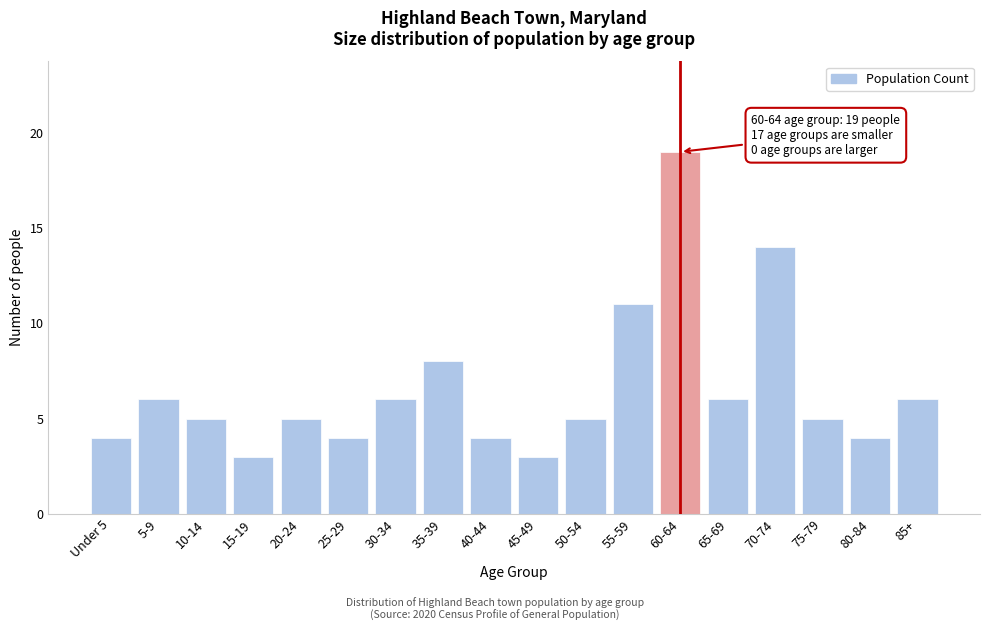

Reading right to left, what are all the values shown in this chart?

85+=6	80-84=4	75-79=5	70-74=14	65-69=6	60-64=19	55-59=11	50-54=5	45-49=3	40-44=4	35-39=8	30-34=6	25-29=4	20-24=5	15-19=3	10-14=5	5-9=6	Under 5=4